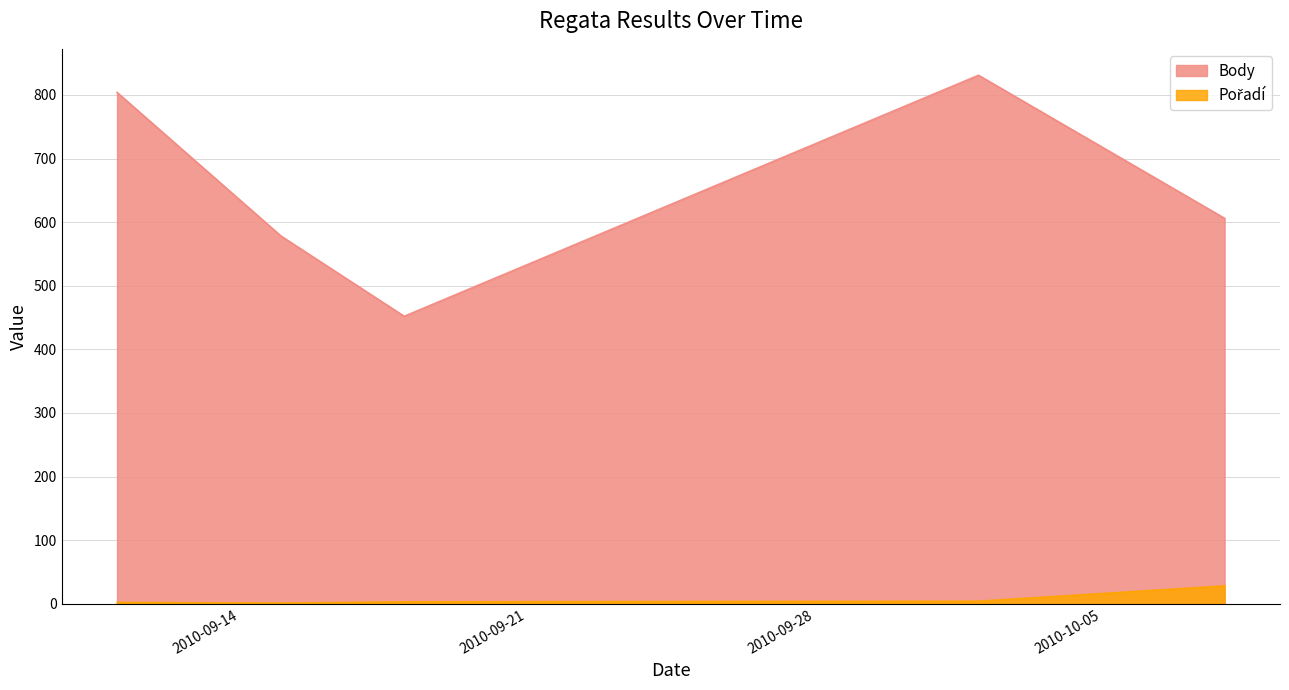

True or false: Pořadí and Body cross at least once.

False